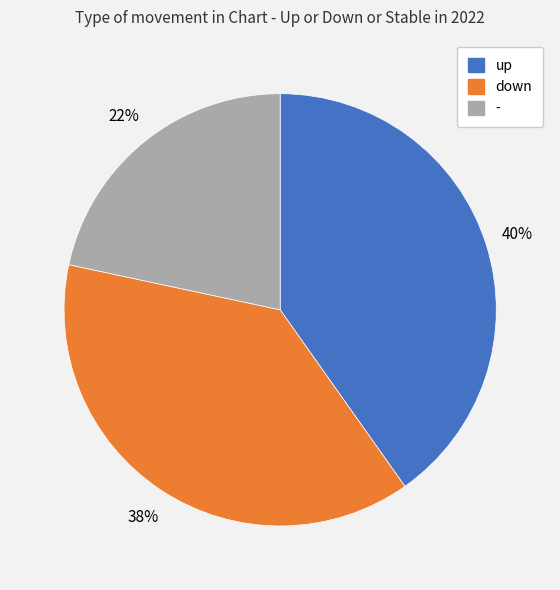

Count the number of slices in the pie.

3